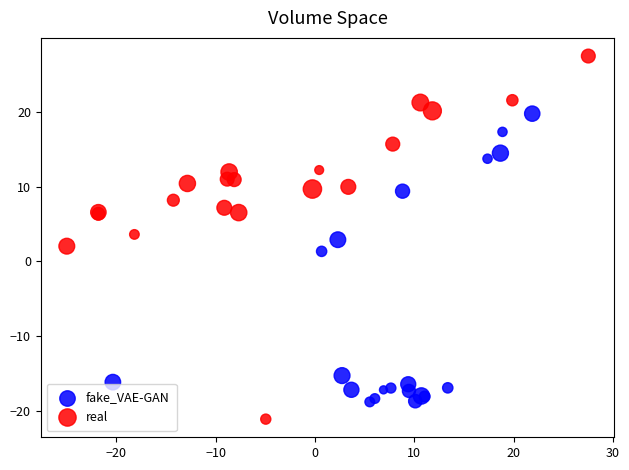

Which series reaches the maximum Y coordinate?

real